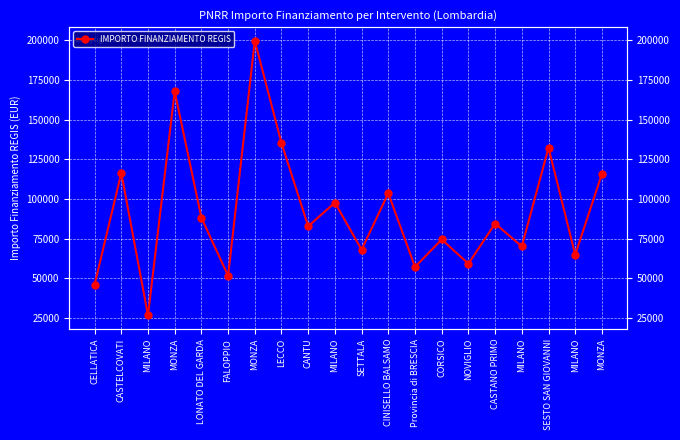

The chart shows a value of 82798.6 at CANTU. True or false?

True